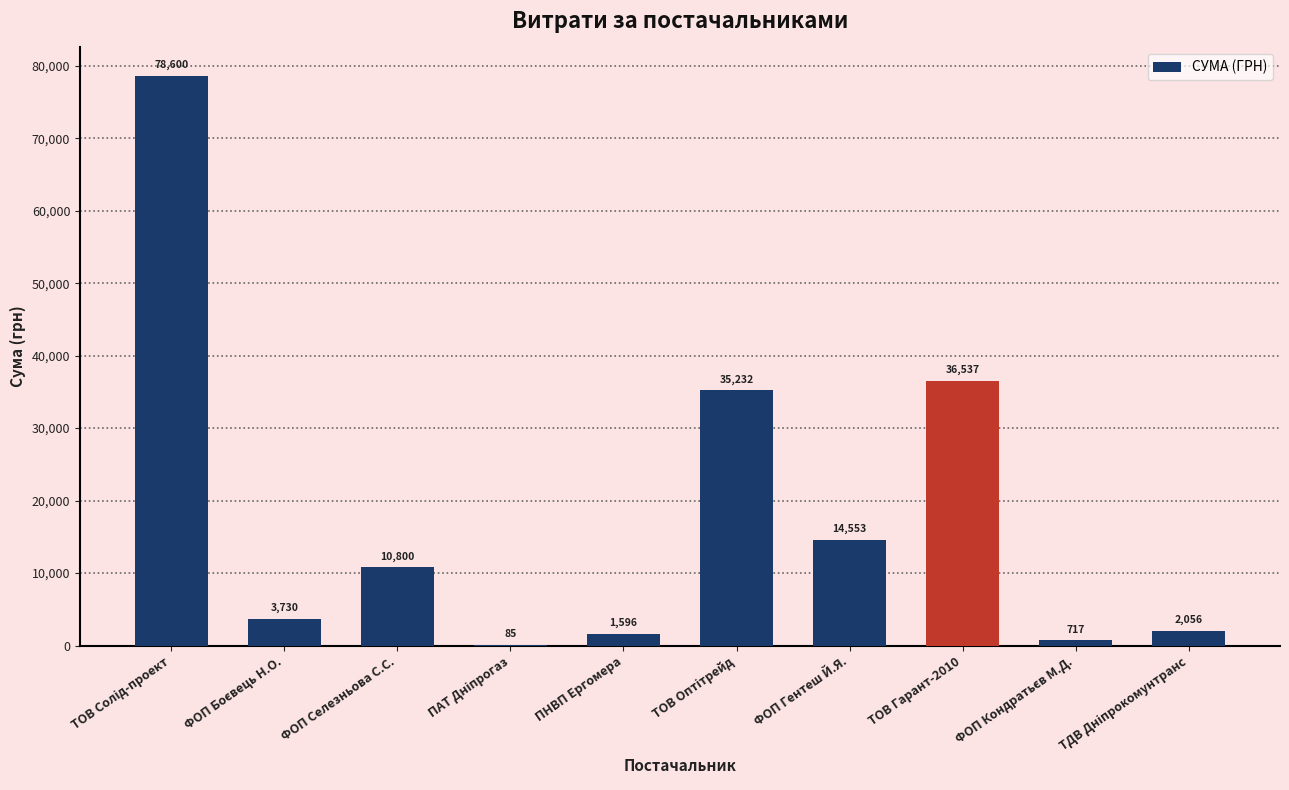

The chart shows a value of 10800.0 at ФОП Селезньова С.С.. True or false?

True